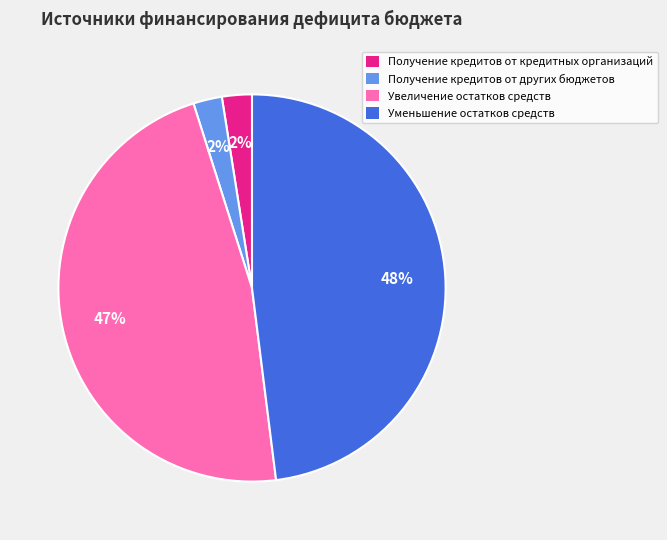

Between Увеличение остатков средств and Уменьшение остатков средств, which is larger?

Уменьшение остатков средств